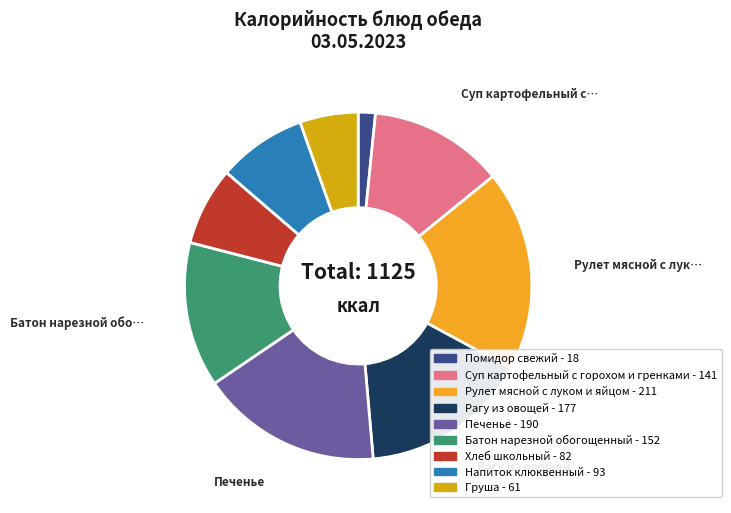

Rank the categories by value from highest to lowest.

Рулет мясной с луком и яйцом, Печенье, Рагу из овощей, Батон нарезной обогощенный, Суп картофельный с горохом и гренками, Напиток клюквенный, Хлеб школьный, Груша, Помидор свежий